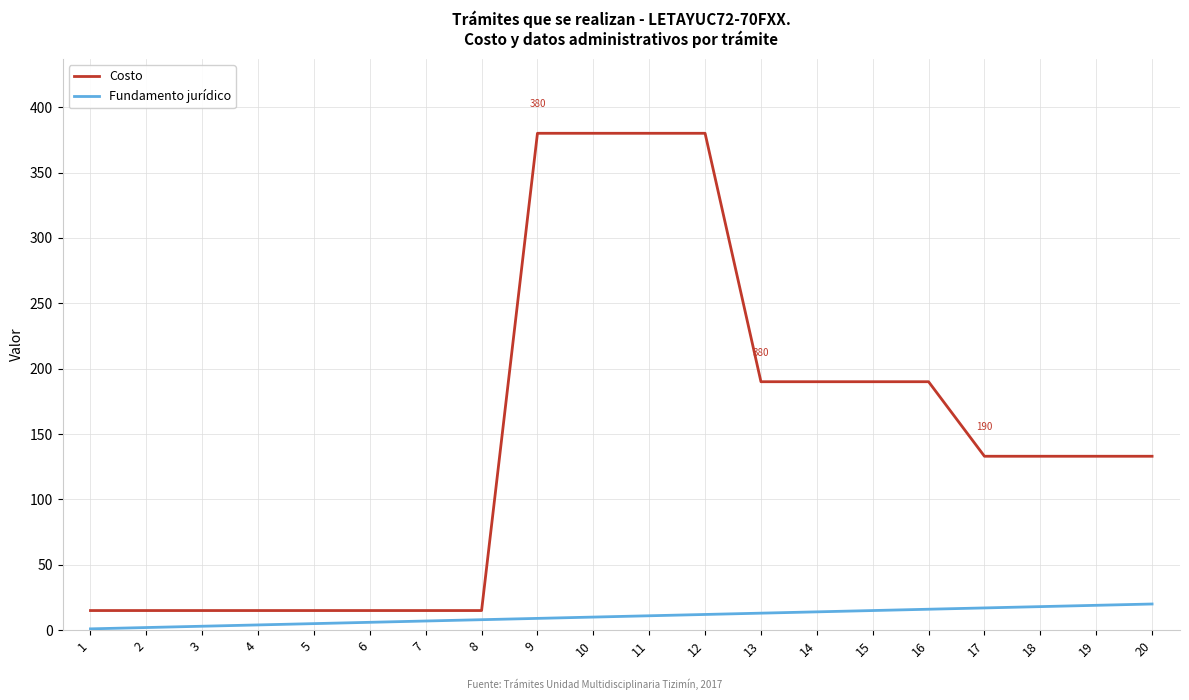

Is the value of Costo at 19 greater than the value of Fundamento jurídico at 15?

Yes